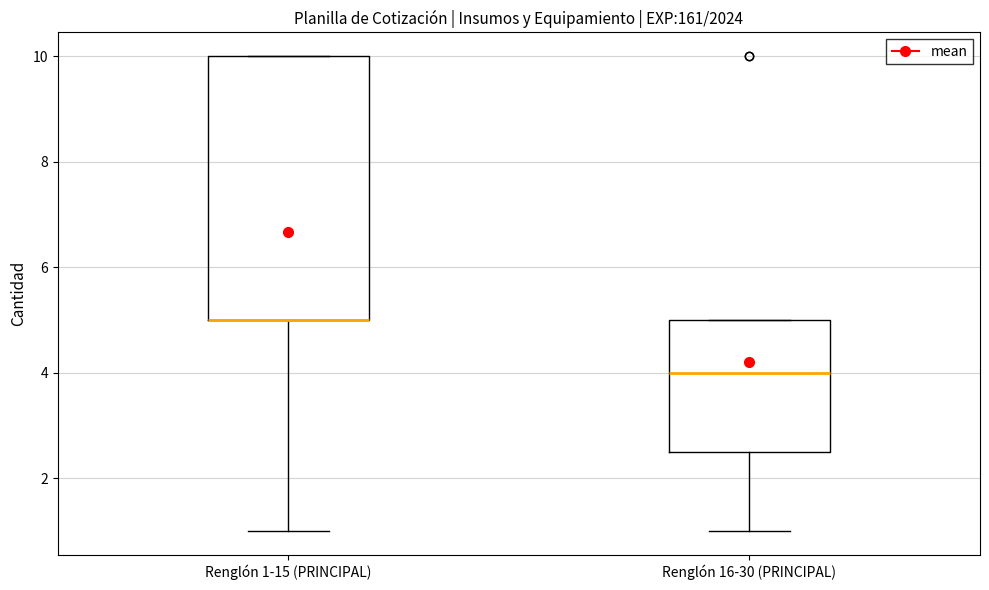

Reading left to right, read every box against the y-axis: the position of its median line, the range the box covers, and the ends of its whiskers. The values are not printed on the chart, so give them approximately, as read against the axis.

Renglón 1-15 (PRINCIPAL): median 5.0 (drawn on the box's lower edge), box 5.0 to 10.0, whiskers 1.0 to 10.0
Renglón 16-30 (PRINCIPAL): median 4.0, box 2.6 to 5.0, whiskers 1.0 to 5.0